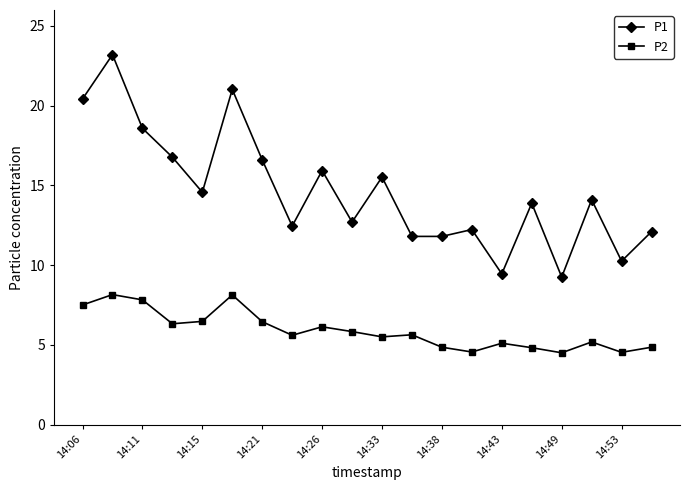

How many lines are shown in the chart?

2